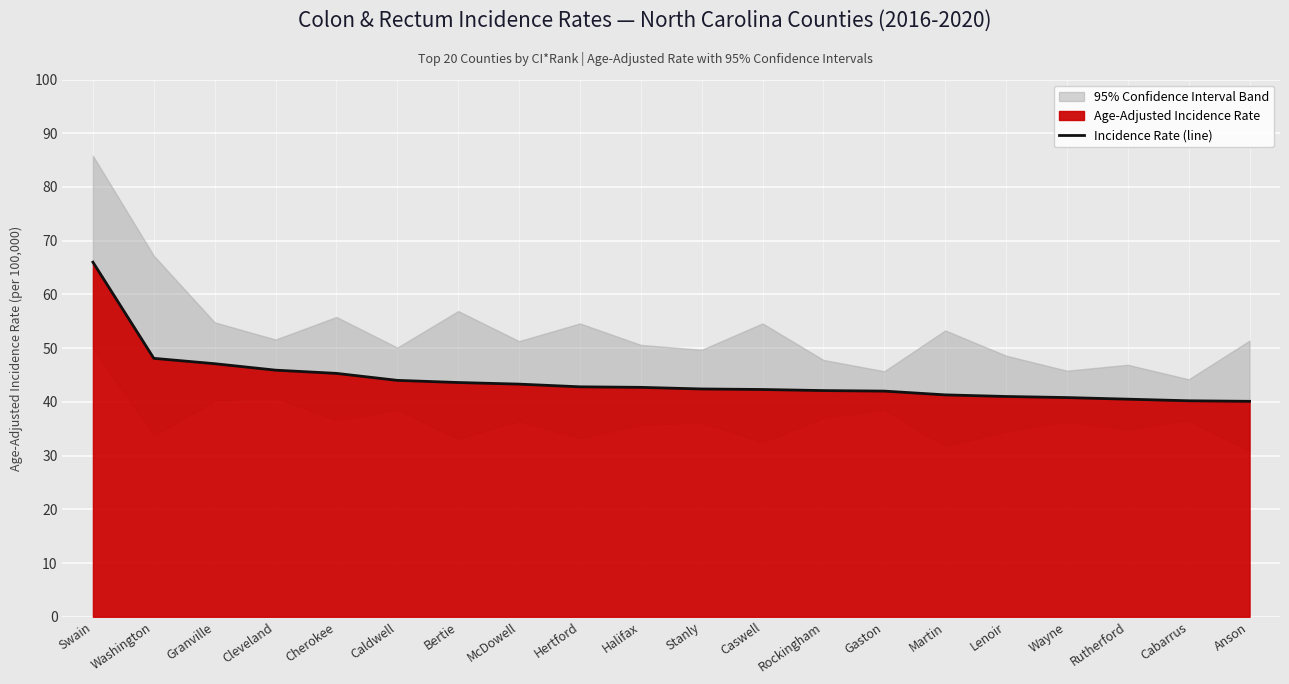

What is the change in value from Halifax to Cabarrus?

-2.5